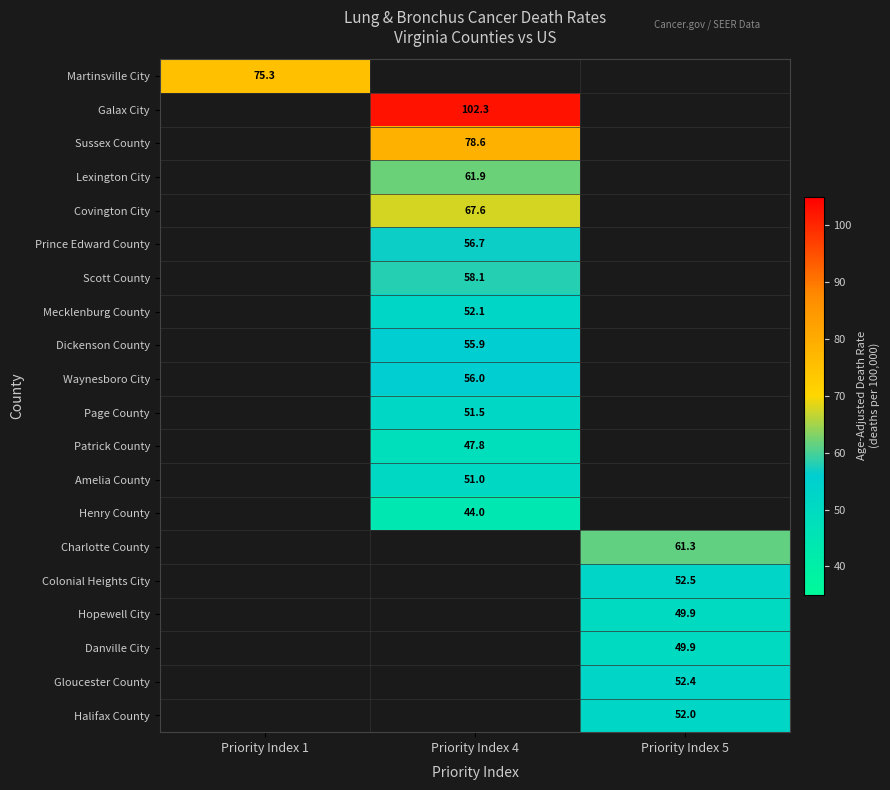

How many data points does each series have?

3